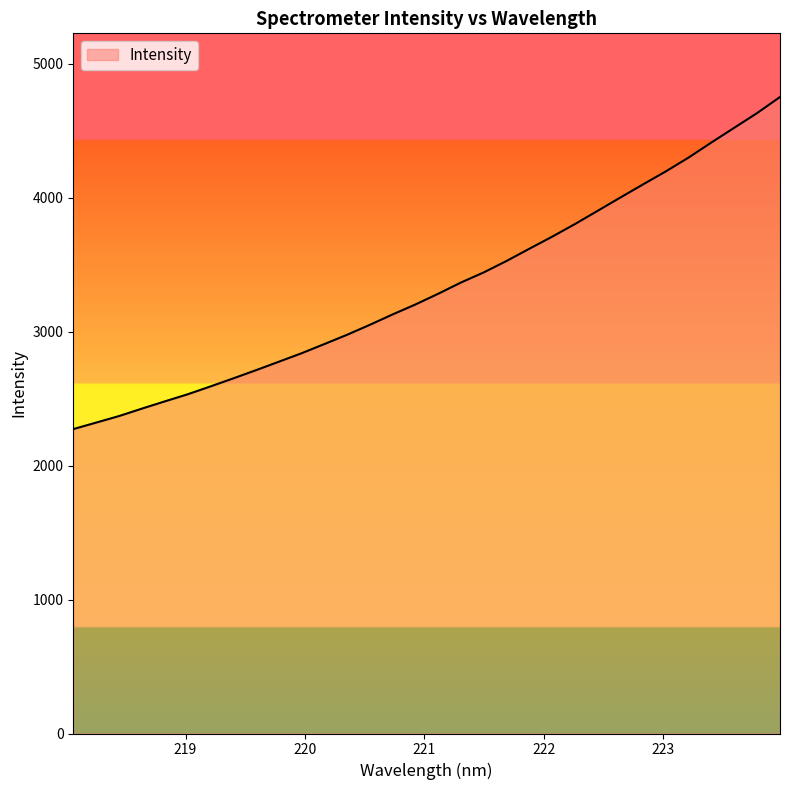

What is the minimum value shown in the chart?

2272.6